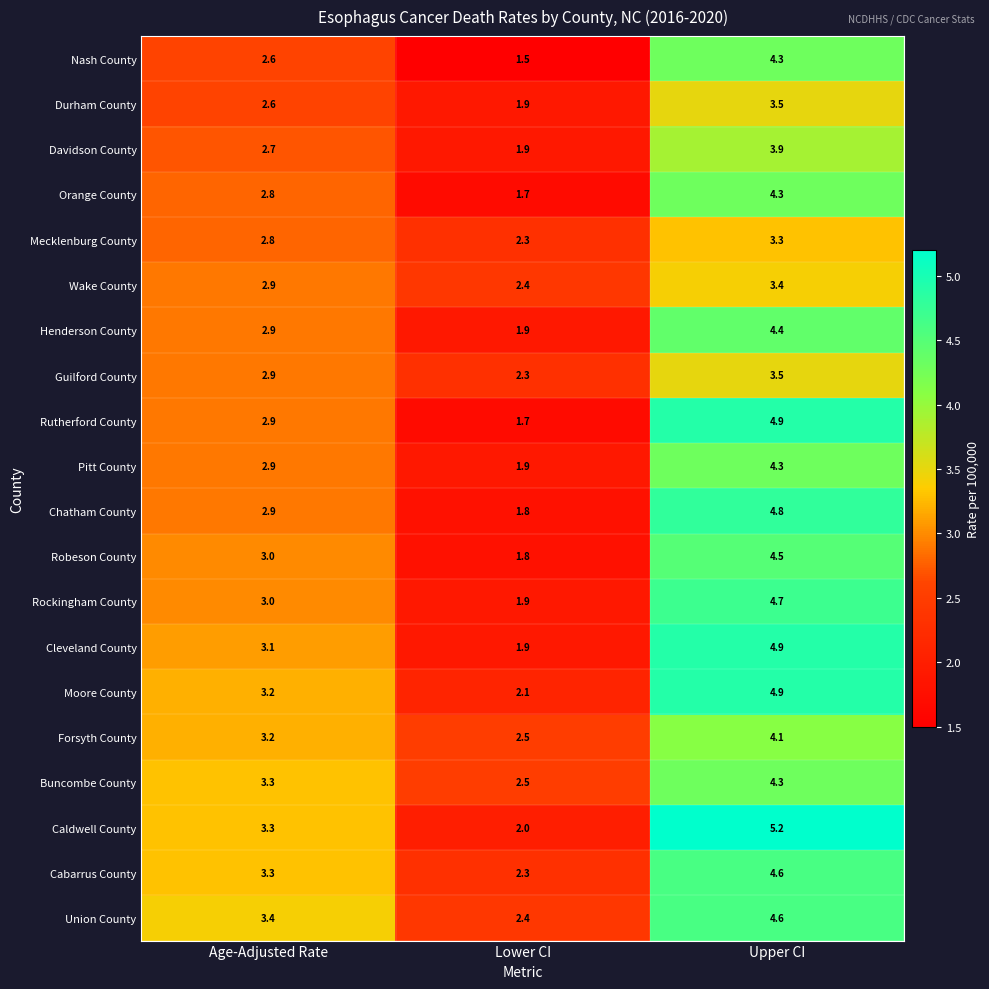

Which series has the largest total across all categories?

Caldwell County